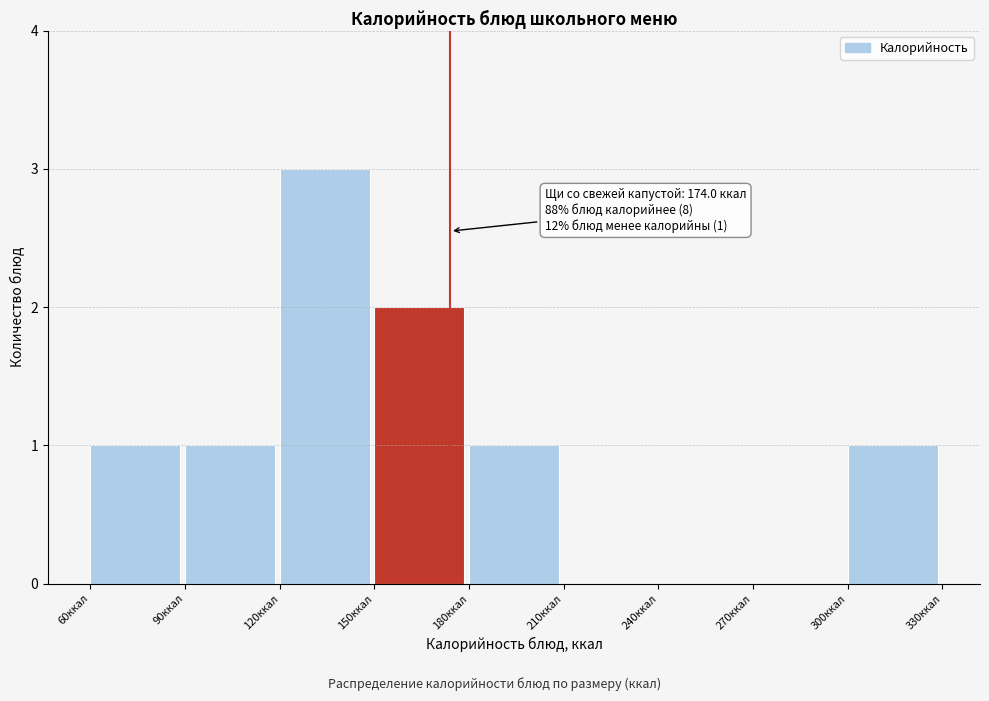

Over which range of the x-axis is the bar tallest?

120 to 150